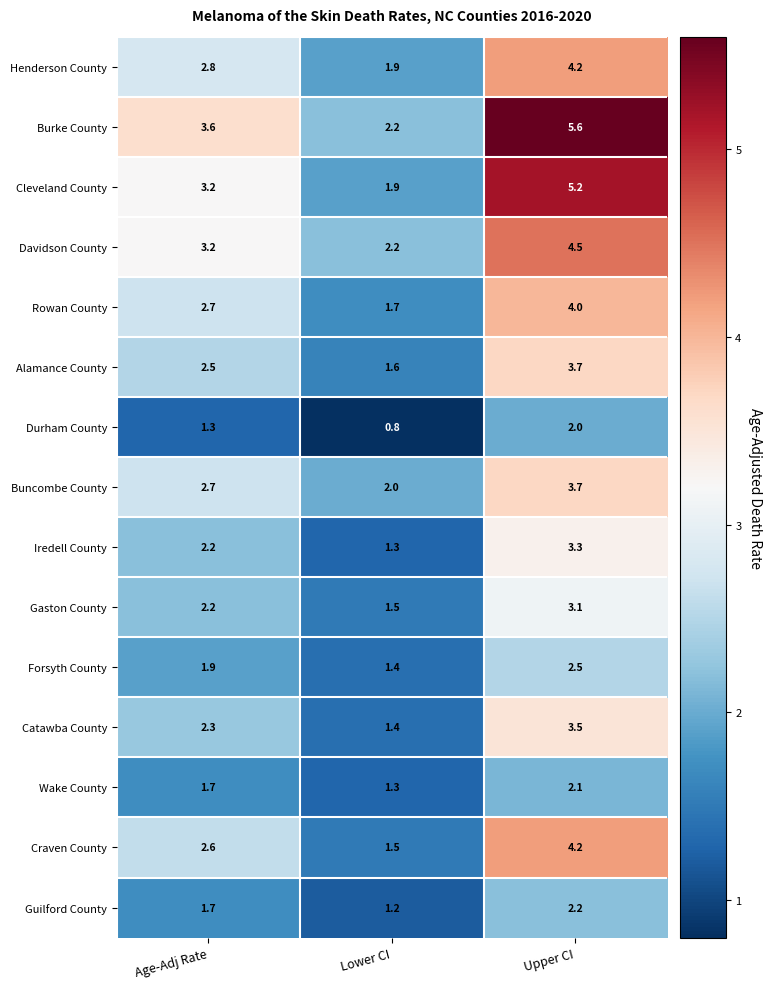

What is the approximate value of Wake County at Lower CI?

1.3